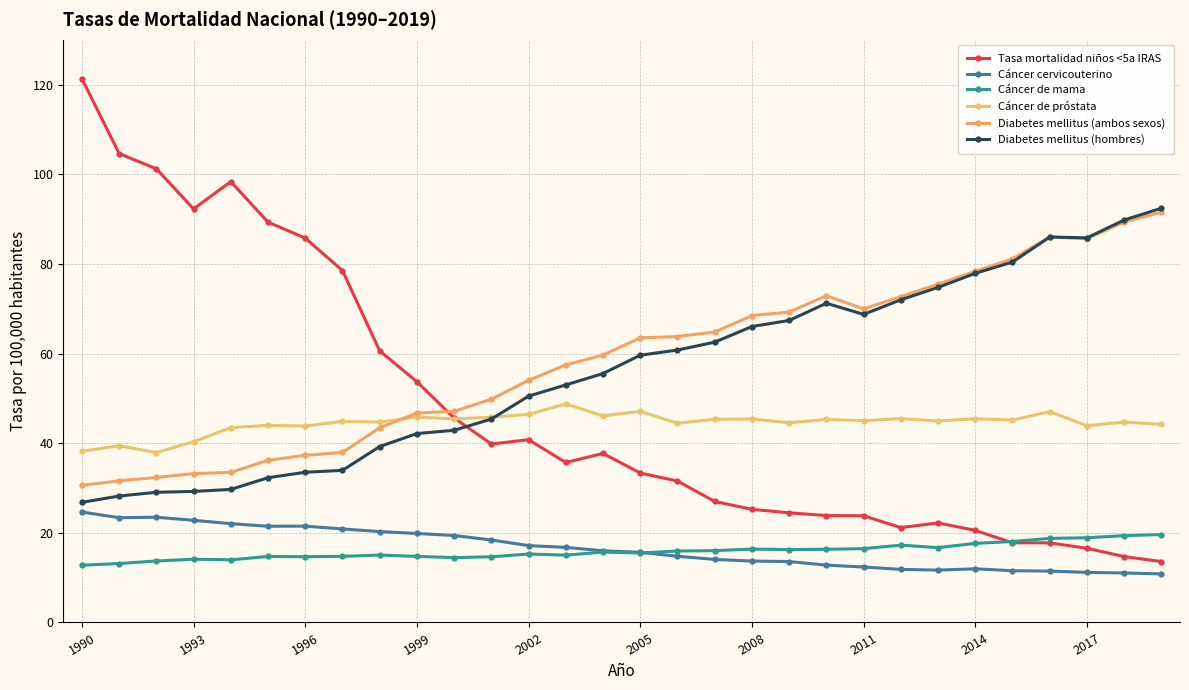

What is the sum of all Cáncer de mama values?

475.9